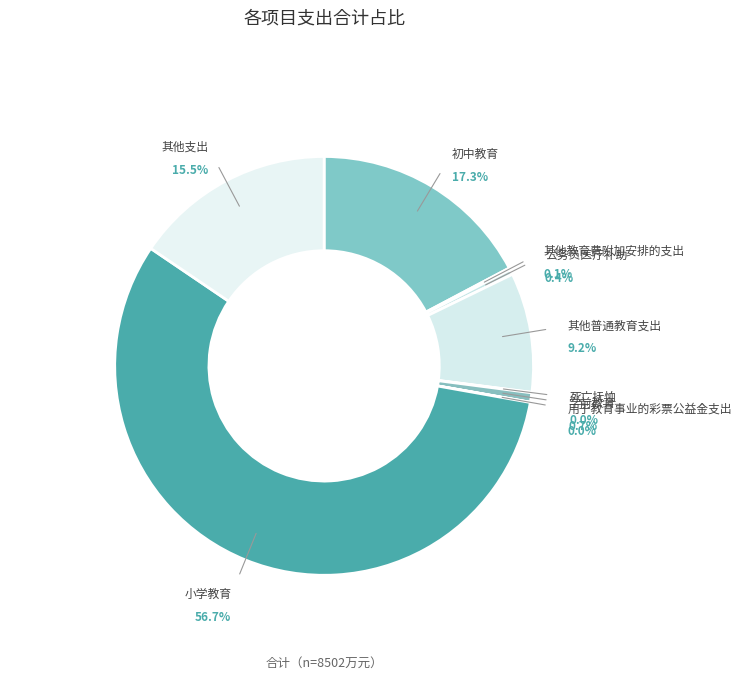

What is the majority slice?

小学教育